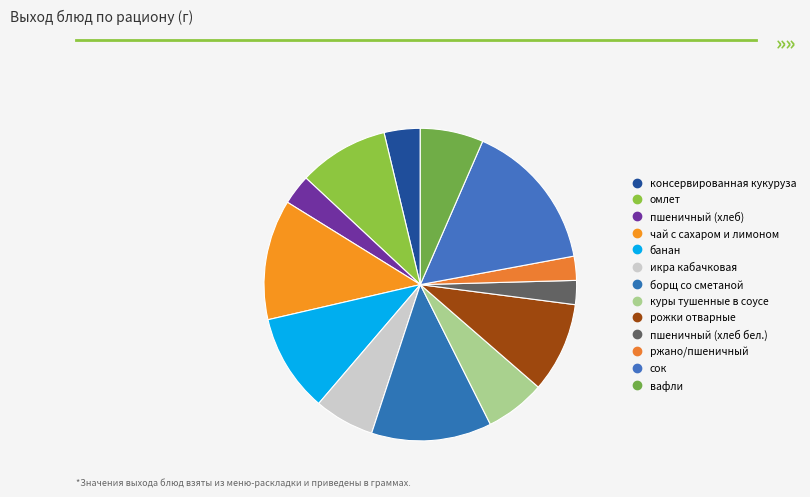

To the nearest percent, what is the difference between the вафли and консервированная кукуруза slice percentages?

3%